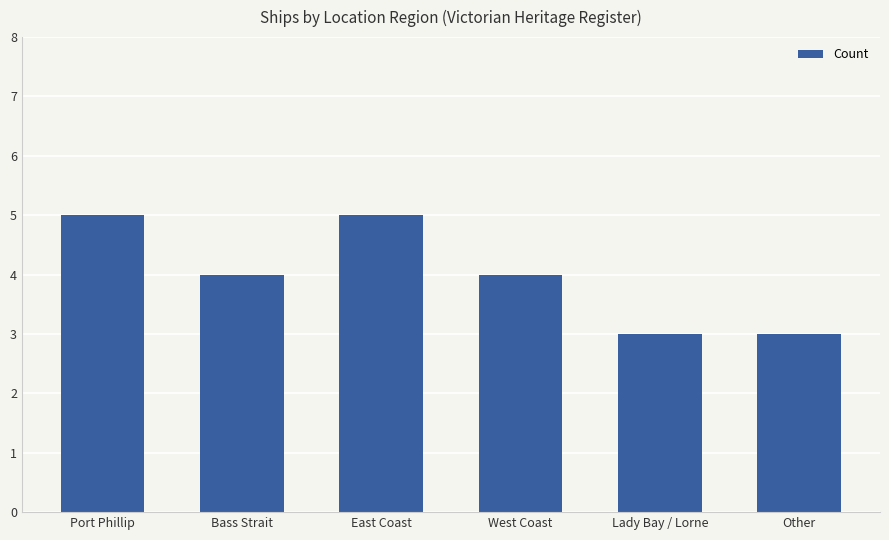

What is the approximate value at Other?

3